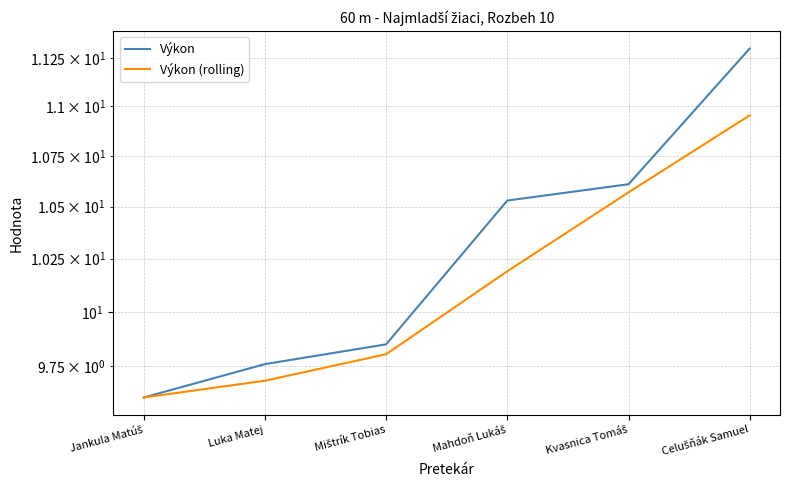

At which label does Výkon (rolling) first exceed 10?

Mahdoň Lukáš